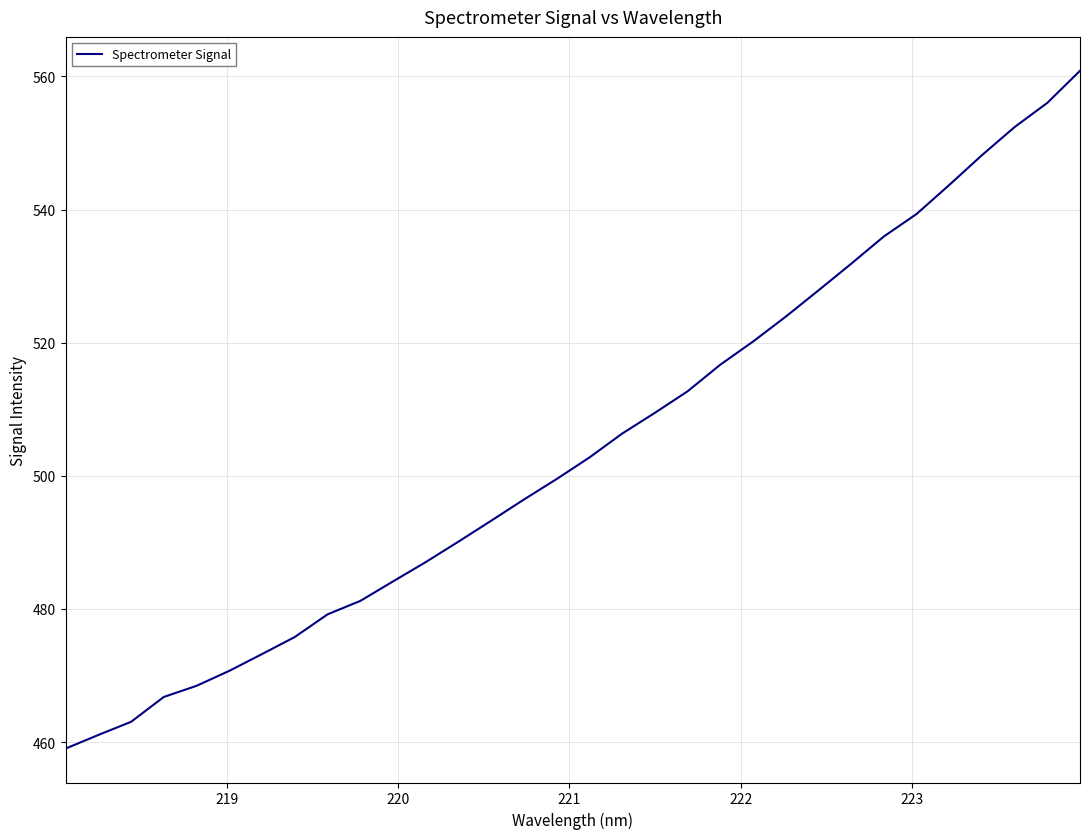

Does the chart have visible grid lines?

Yes